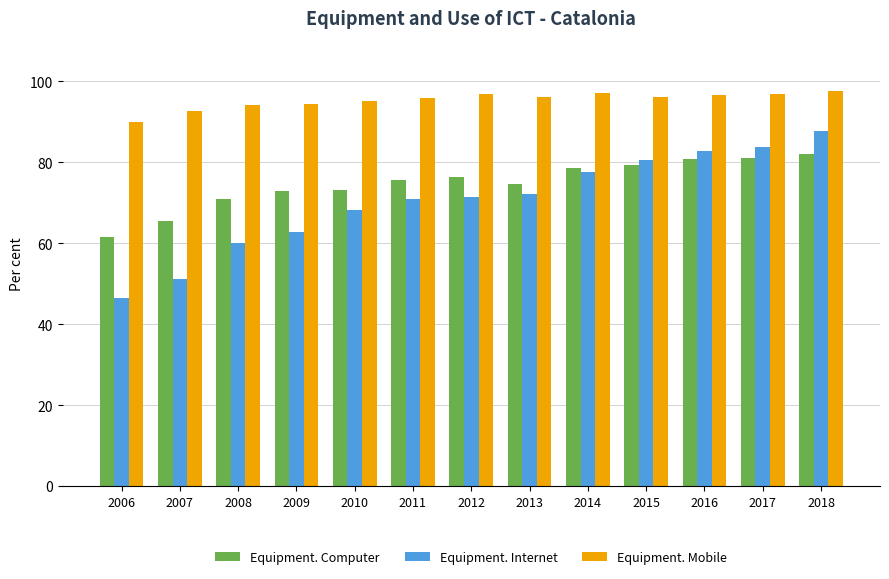

Count the number of data series in this chart.

3